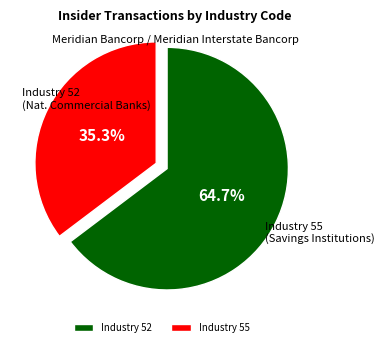

Between Industry 52 and Industry 55, which is larger?

Industry 52